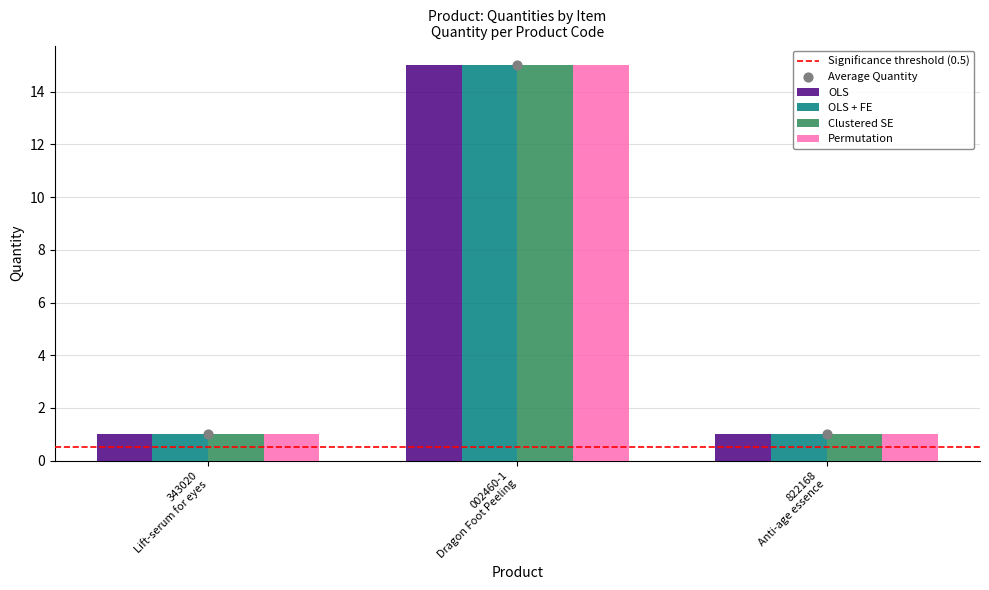

What is the difference between the maximum and second lowest values in the Permutation series?

14